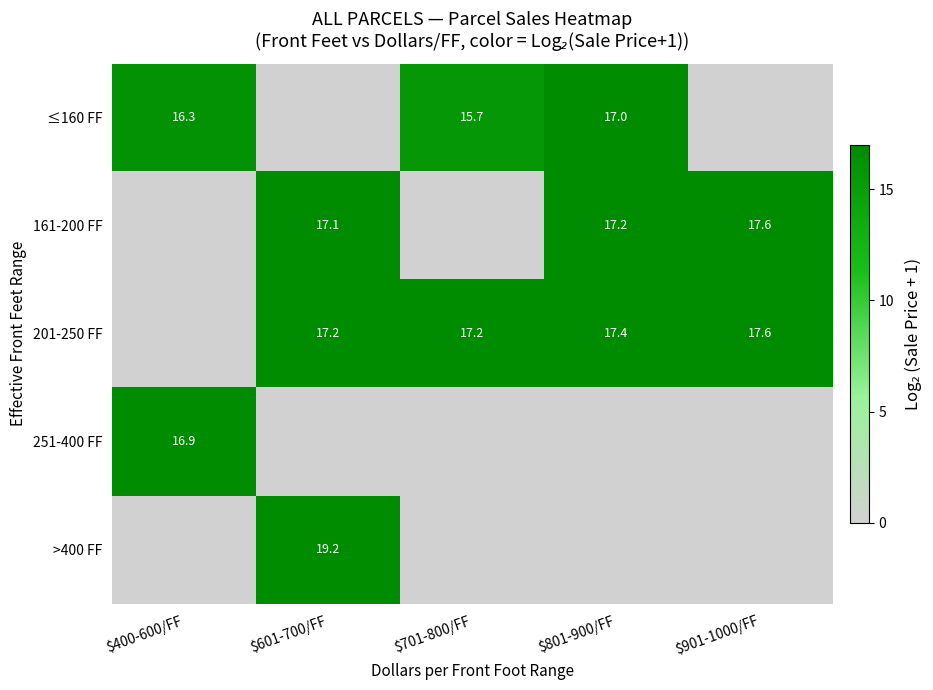

List the labels in order of 201-250 FF value, largest first.

$901-1000/FF, $801-900/FF, $701-800/FF, $601-700/FF, $400-600/FF